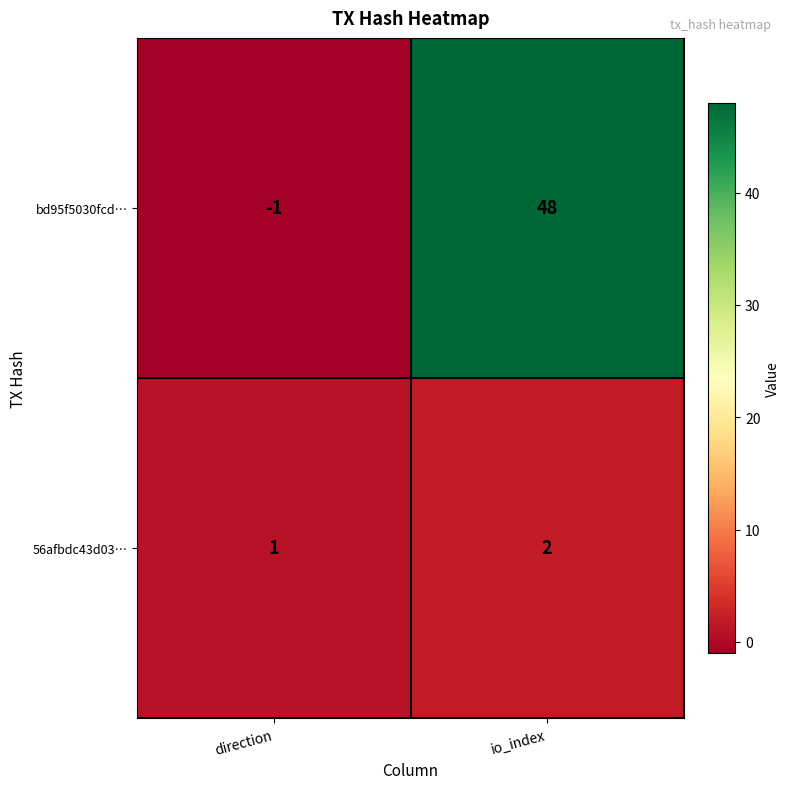

True or false: 56afbdc43d03… has a value of 1 at direction.

True